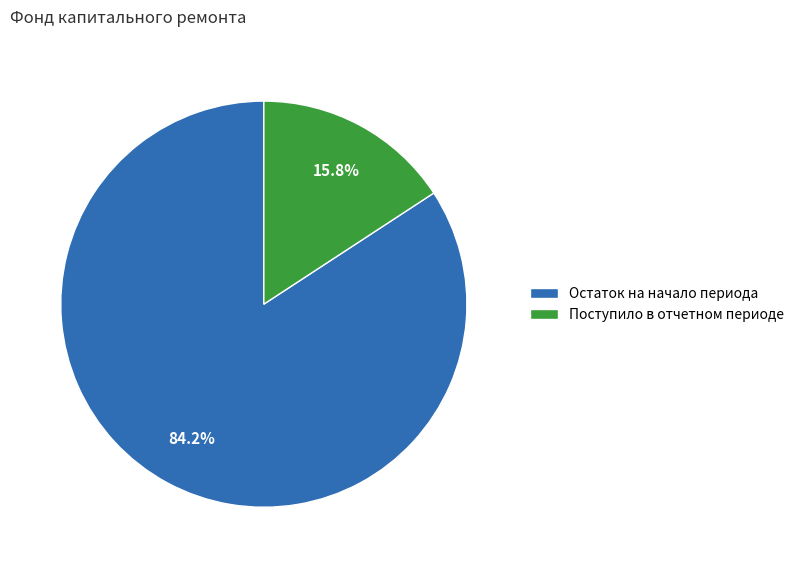

How many segments does this pie chart have?

2